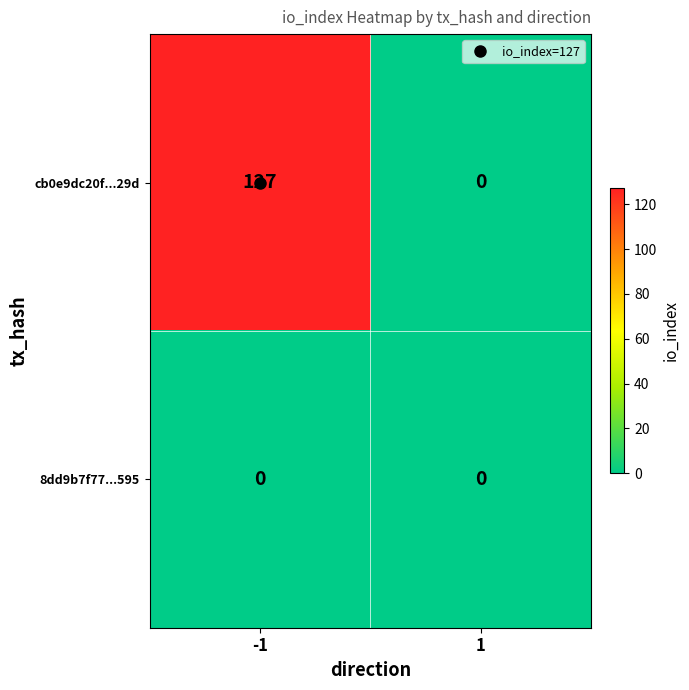

The cb0e9dc20f...29d series shows 0 at 1. True or false?

True